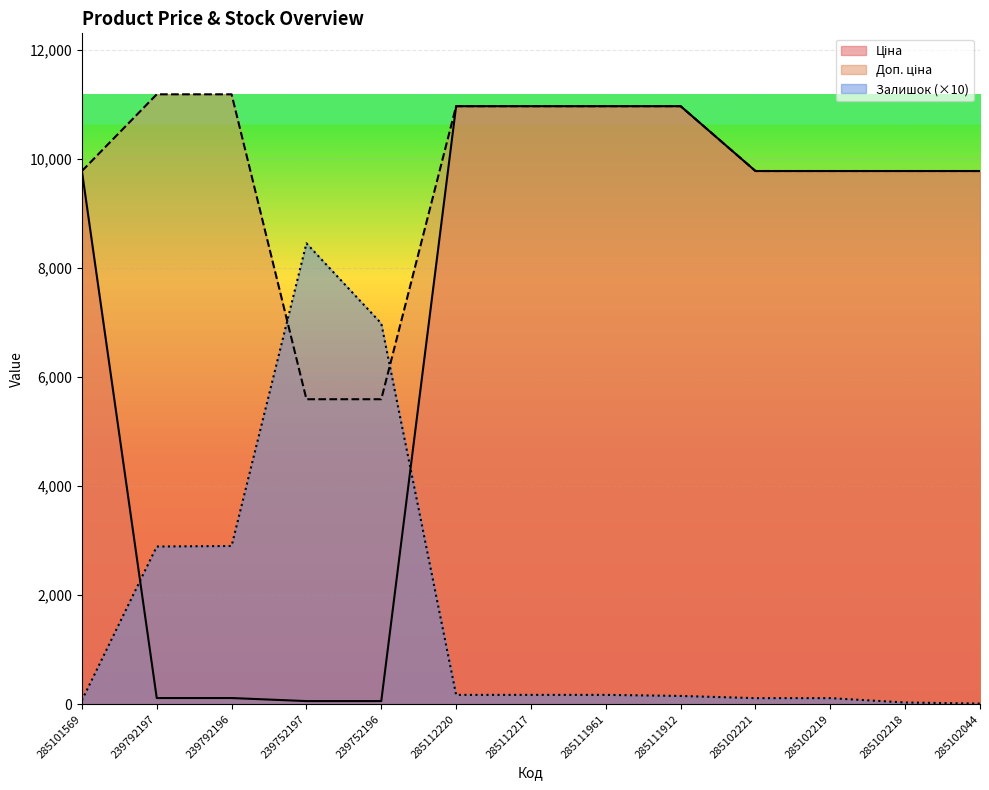

Reading left to right, extract all data points from this chart.

Ціна: 9775.5	111.8	111.8	55.9	55.9	10964.4	10964.4	10964.4	10964.4	9775.5	9775.5	9775.5	9775.5
Доп. ціна: 9775.5	11182.0	11182.0	5591.0	5591.0	10964.4	10964.4	10964.4	10964.4	9775.5	9775.5	9775.5	9775.5
Залишок: 70.0	2890.0	2900.0	8450.0	6980.0	170.0	170.0	170.0	150.0	110.0	110.0	30.0	10.0